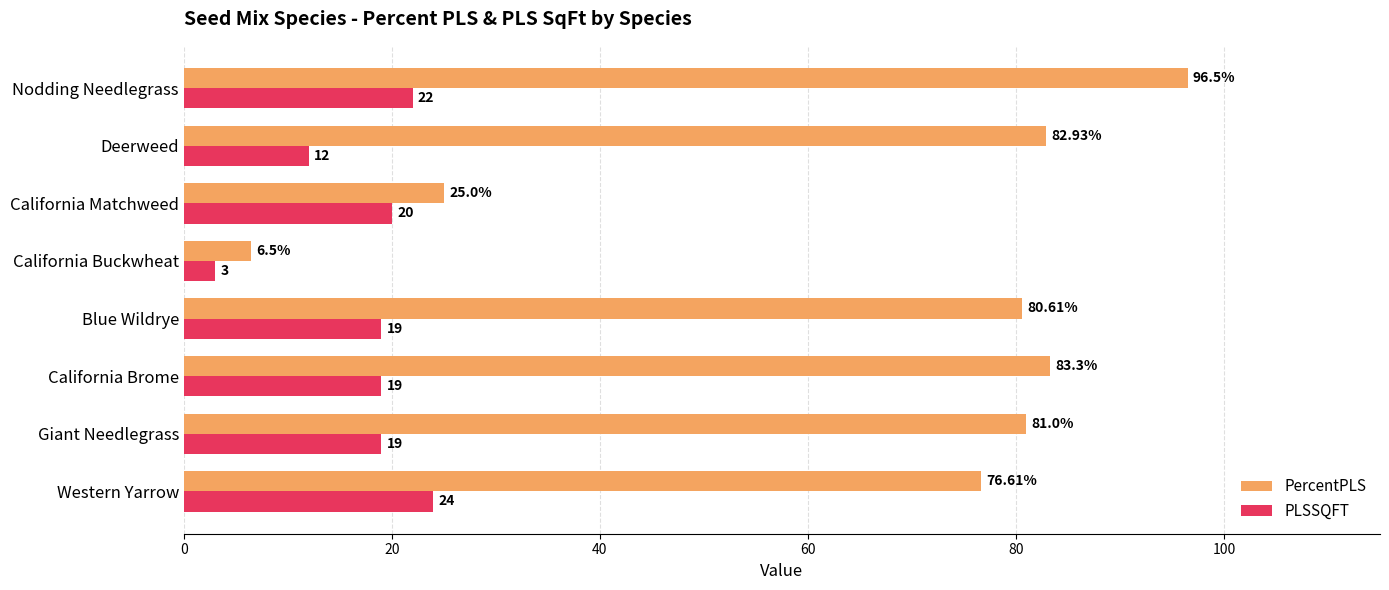

At California Buckwheat, list the series in order from largest to smallest.

PercentPLS, PLSSQFT